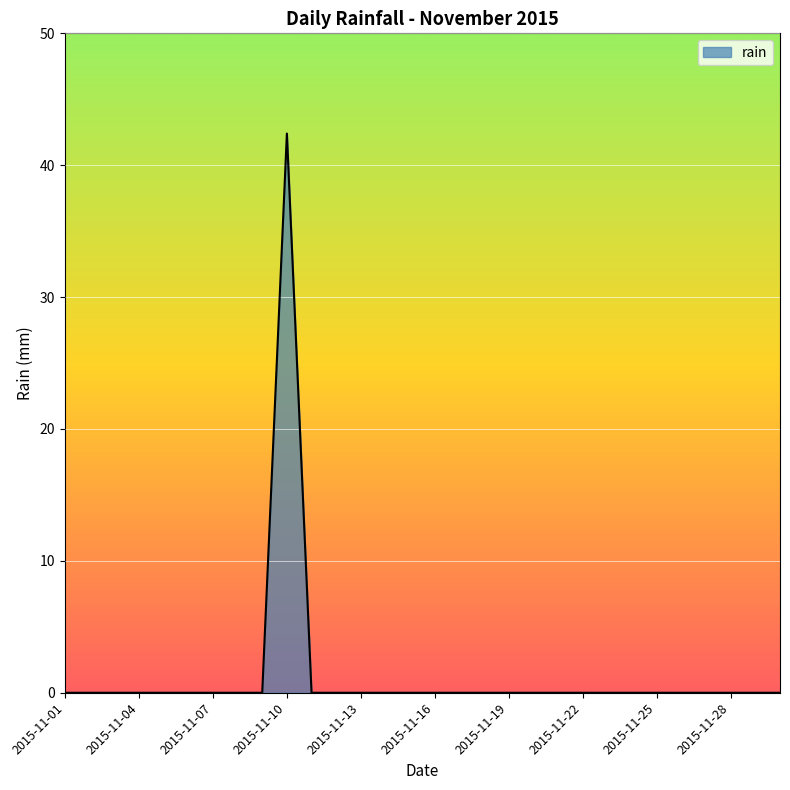

What is the maximum value shown in the chart?

42.4